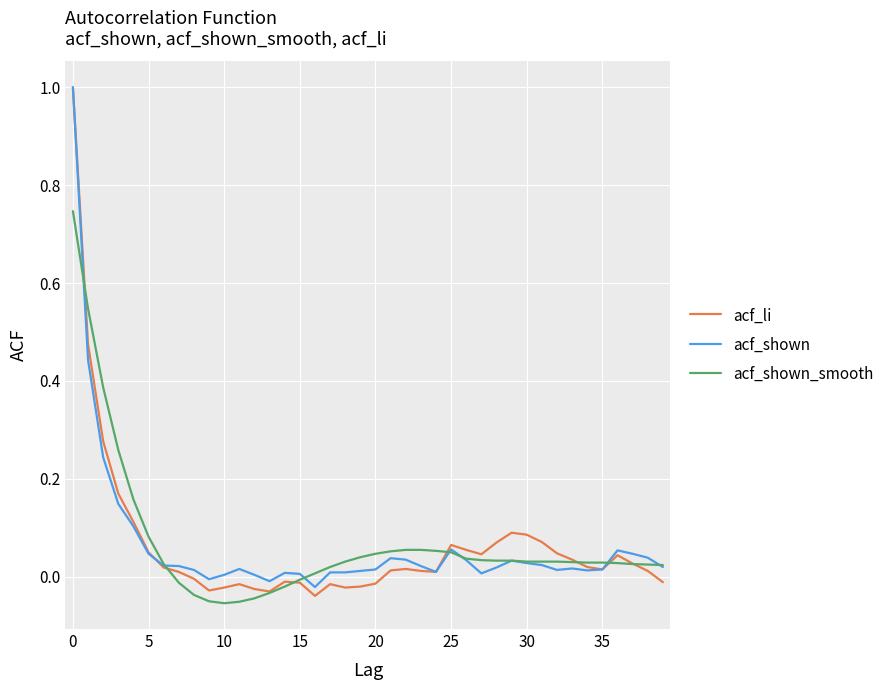

What is the difference between the maximum and second lowest values in the acf_shown_smooth series?

0.8